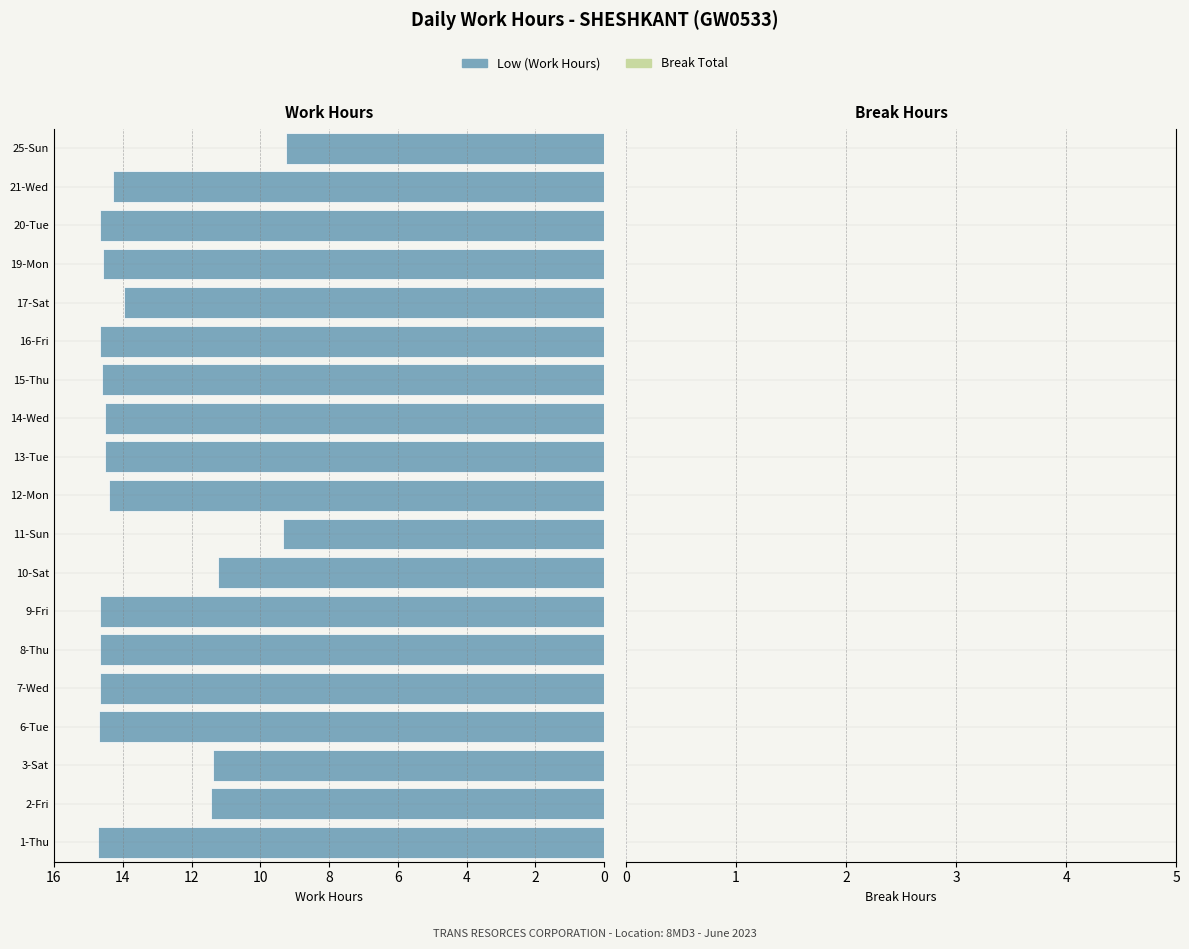

What is the smallest value displayed?

9.2